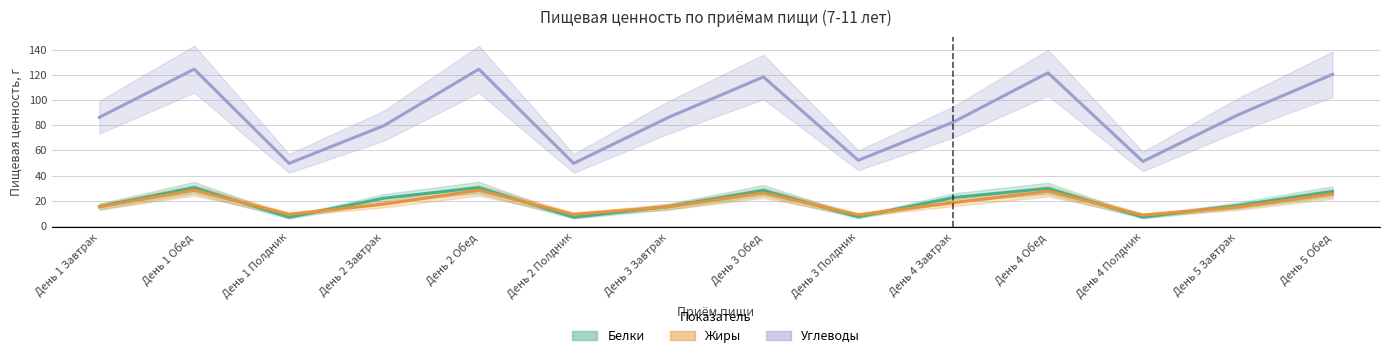

Between which two adjacent categories do Белки and Жиры first intersect?

День 1 Обед and День 1 Полдник